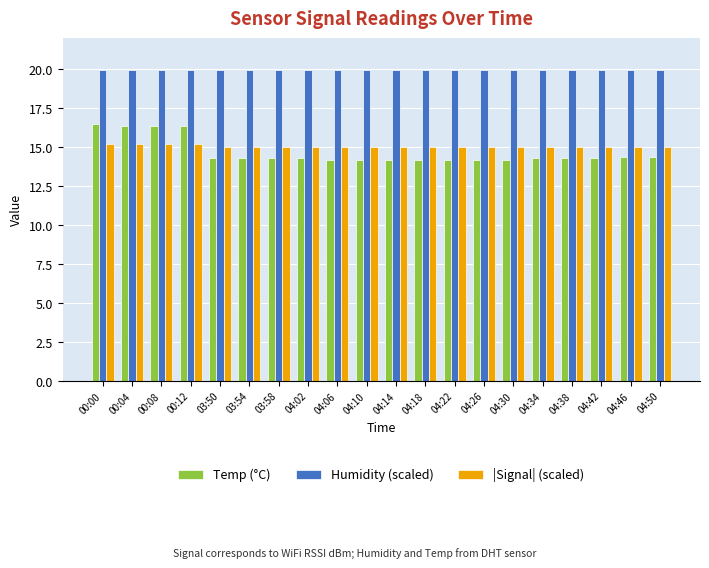

What is the label of the 8th bar from the right?

04:22